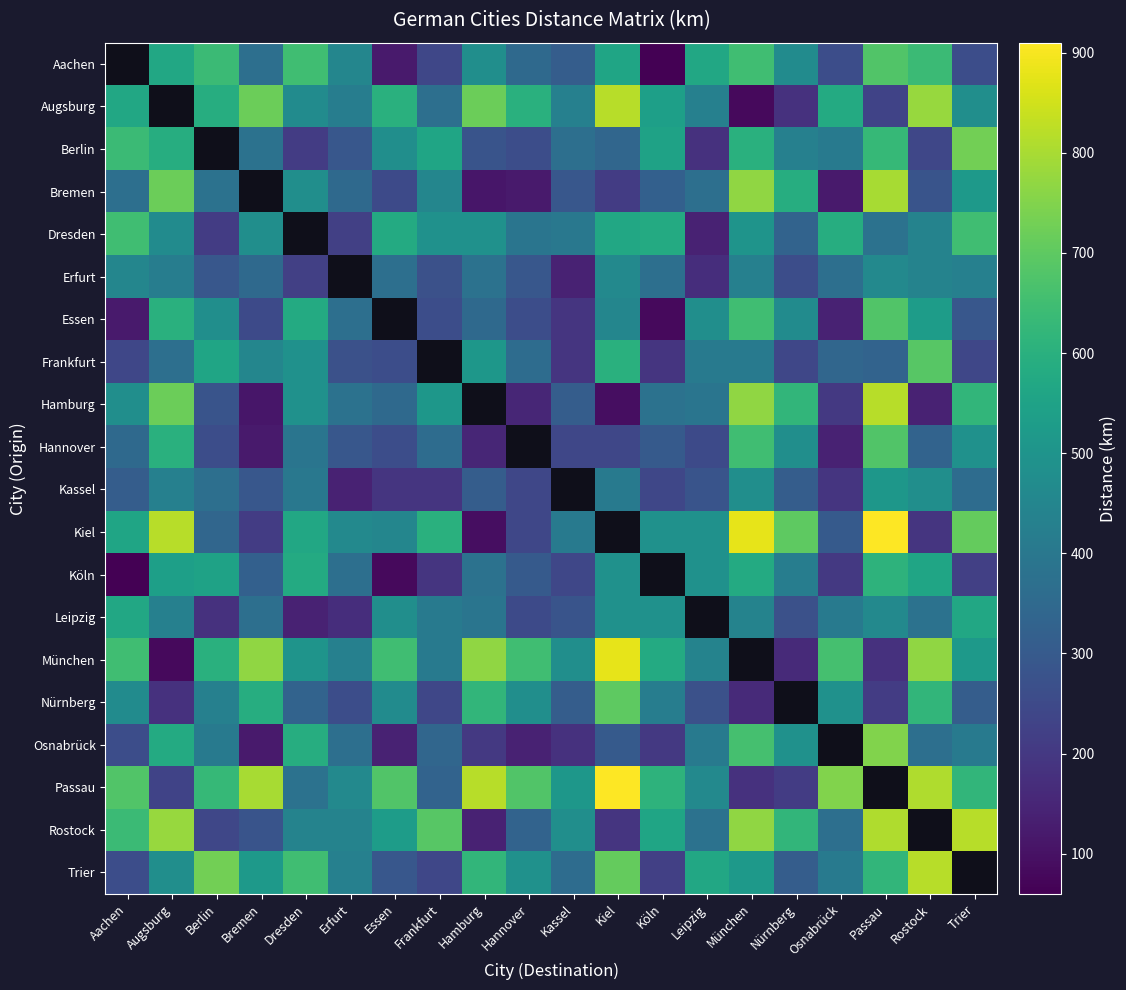

The value of Kassel at Rostock is 805.8. True or false?

False